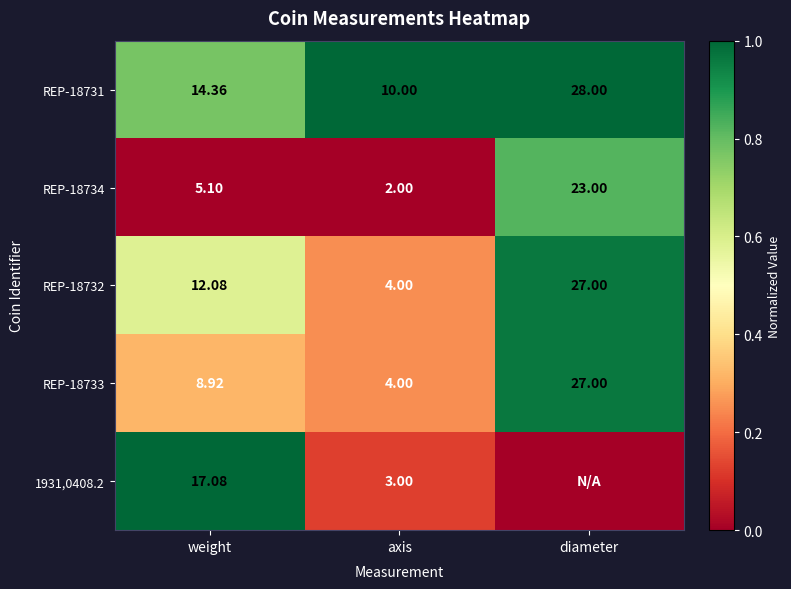

Where does the REP-18731 series first go above 14?

weight